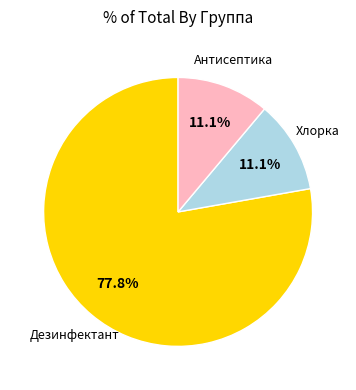

Which slice is the largest?

Дезинфектант